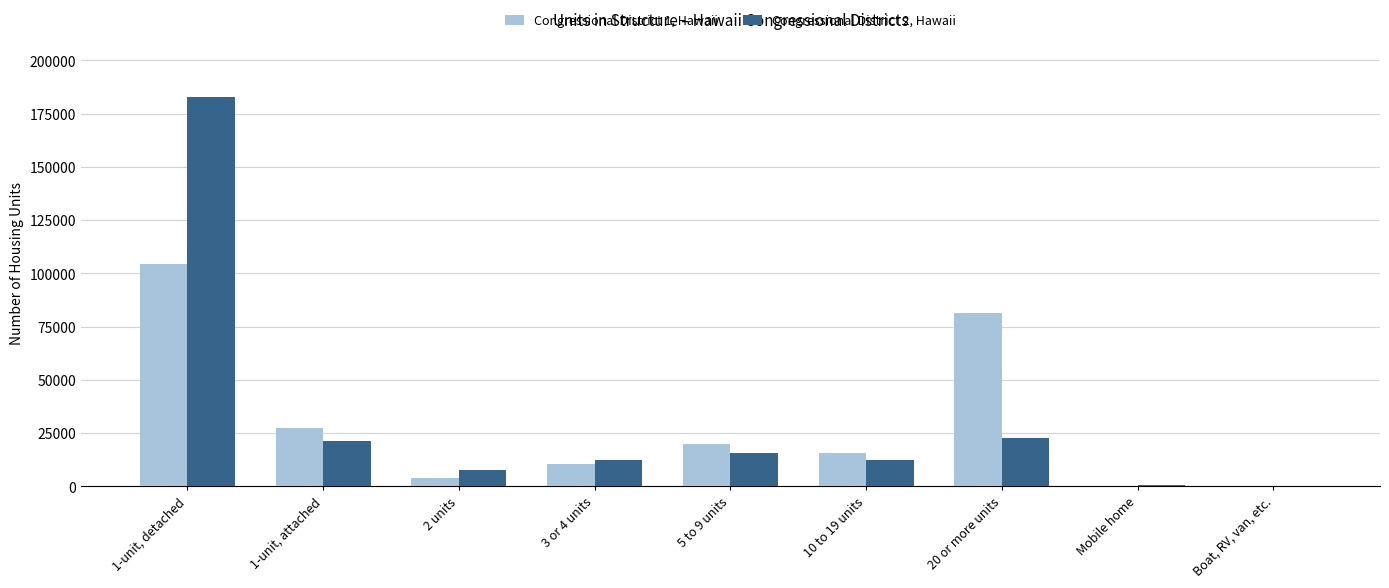

Are the bars grouped side by side (vs. stacked)?

Yes